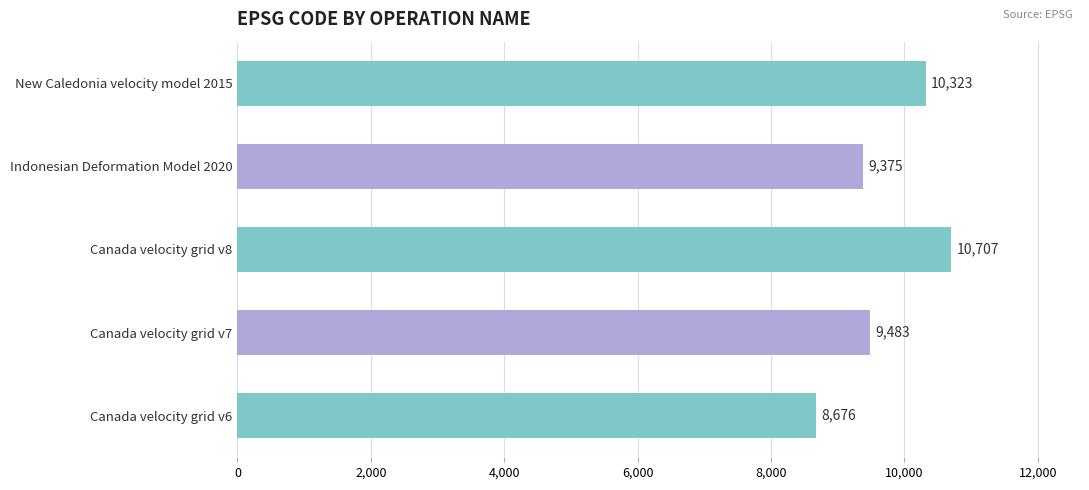

Which has a higher value, Canada velocity grid v6 or New Caledonia velocity model 2015?

New Caledonia velocity model 2015